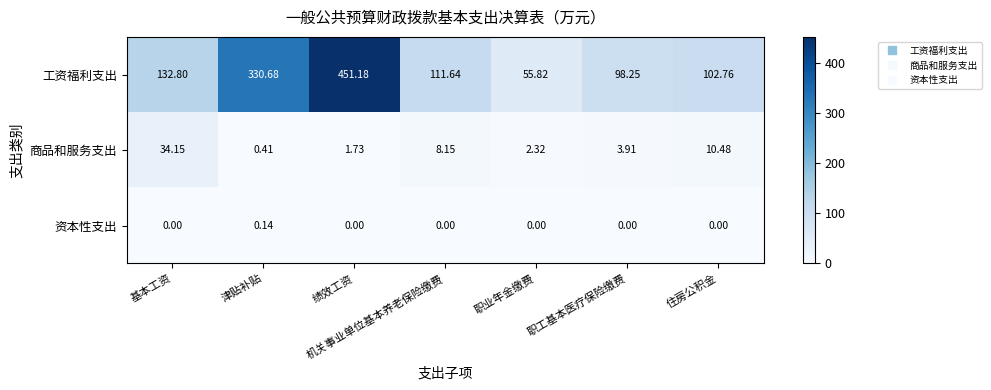

Which category has the highest value in the 商品和服务支出 series?

基本工资